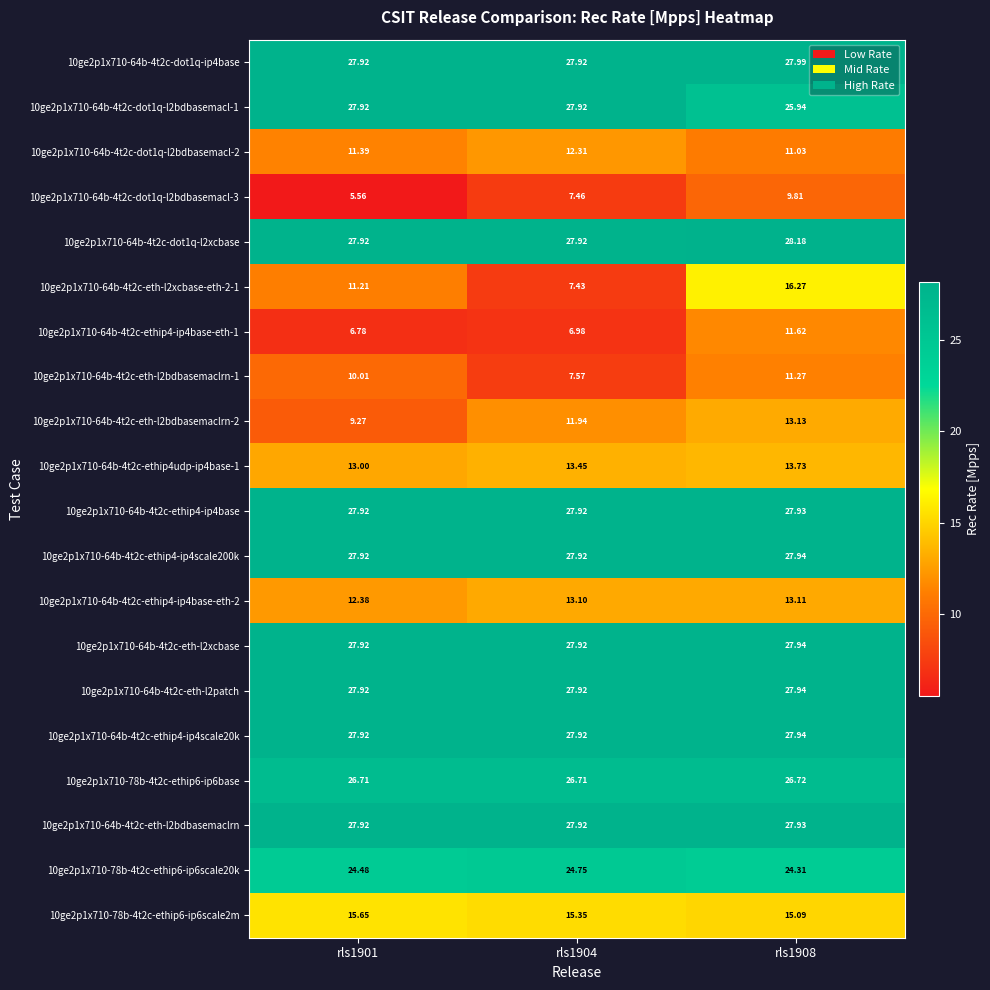

Is the value of 10ge2p1x710-78b-4t2c-ethip6-ip6base at rls1904 greater than the value of 10ge2p1x710-64b-4t2c-eth-l2xcbase-eth-2-1 at rls1904?

Yes